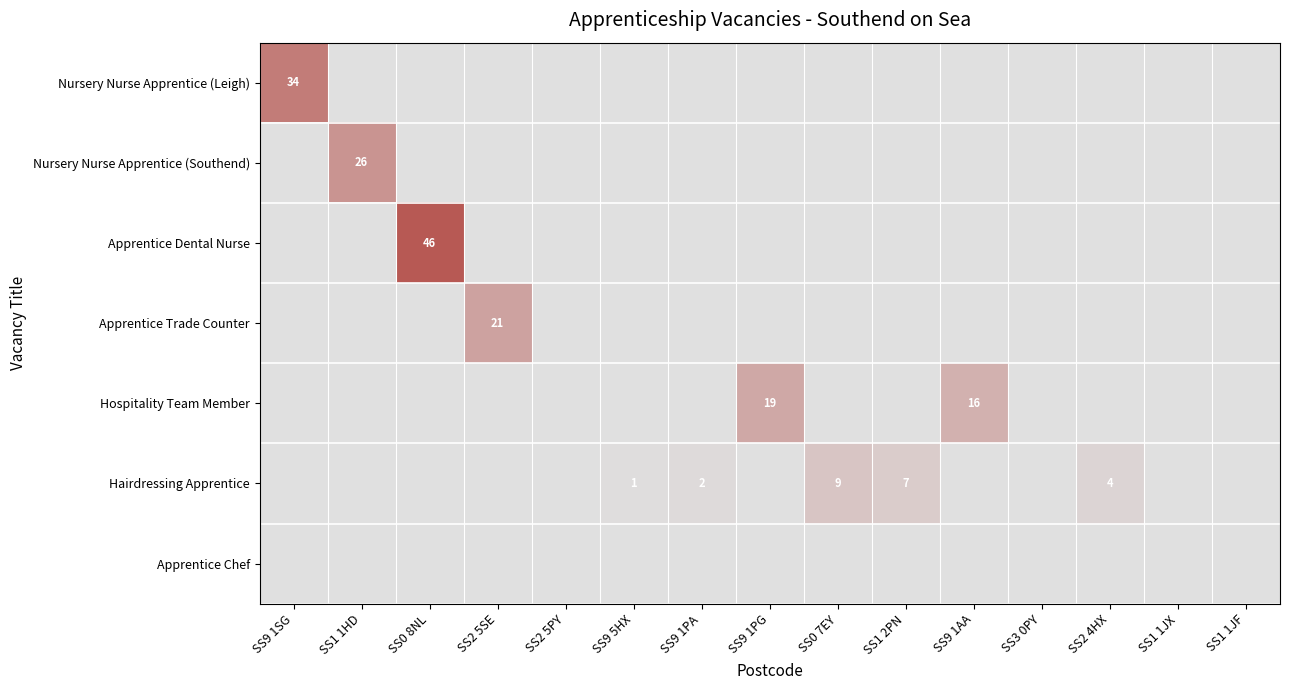

What is the total value across all series at SS9 1AA?

16